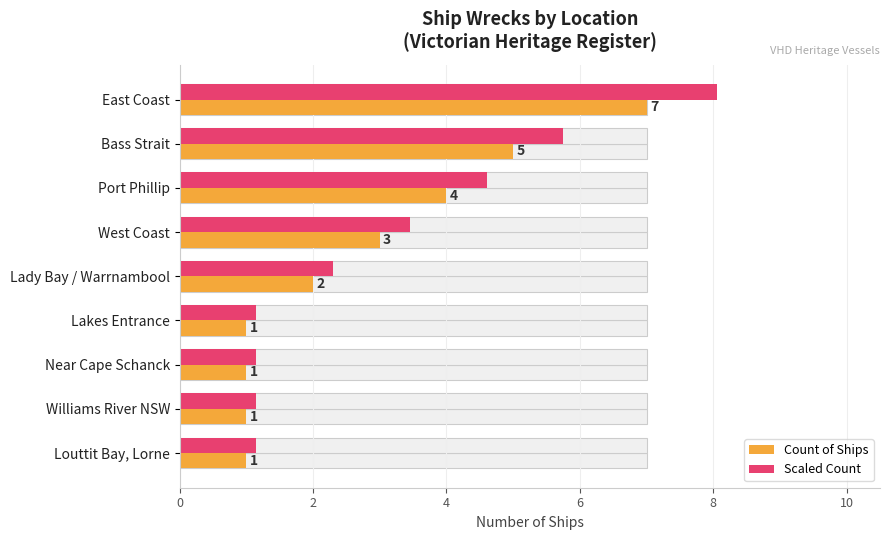

Rank the series by their average value, from lowest to highest.

Count of Ships, Scaled Count